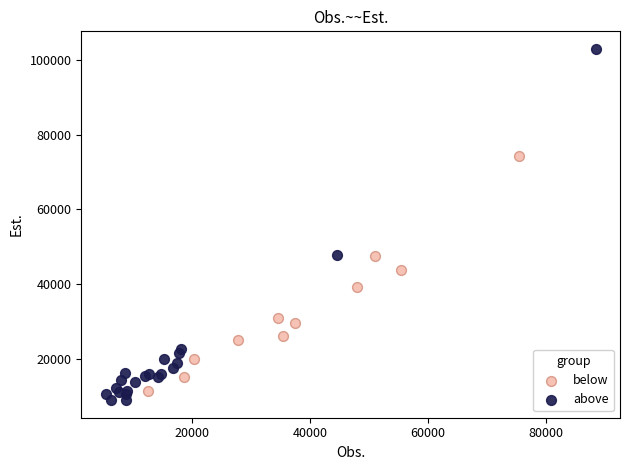

Which series reaches the maximum Y coordinate?

above